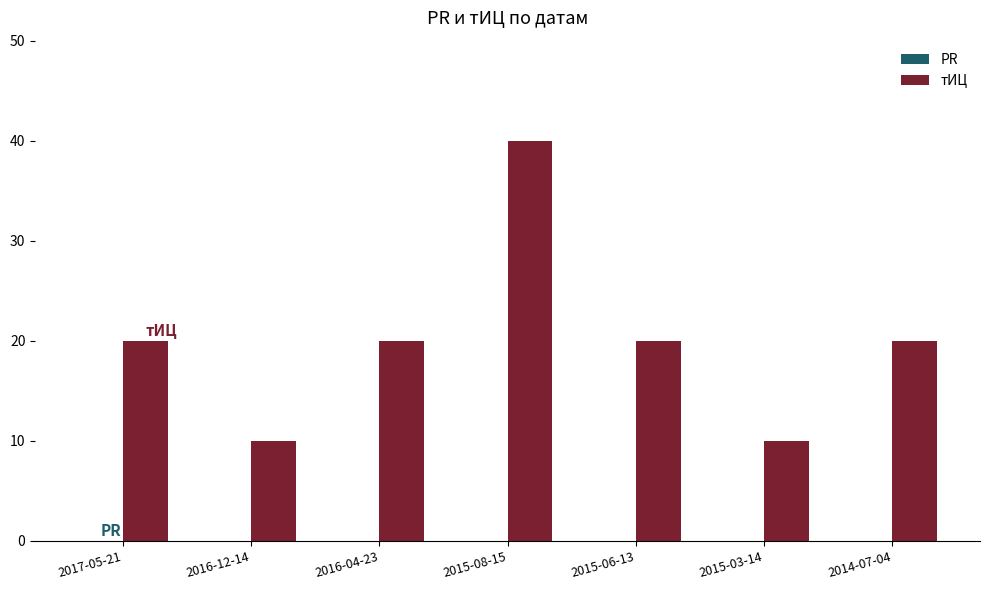

What is the smallest value displayed?

10